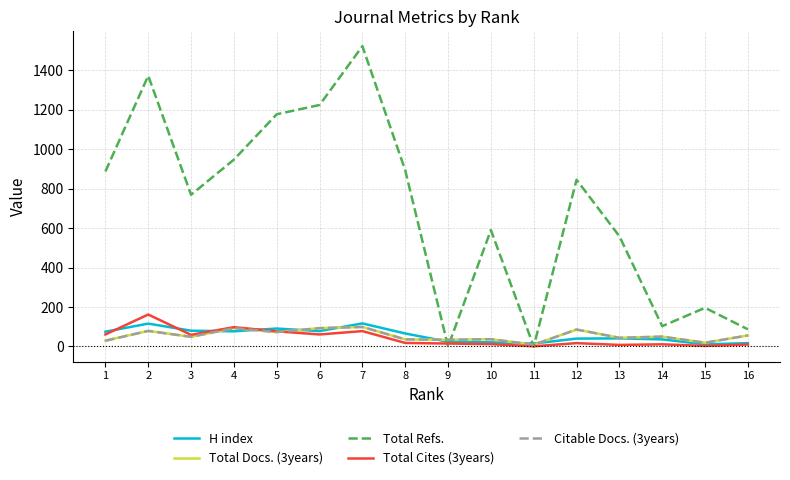

Between which two adjacent categories do Total Refs. and Total Docs. (3years) first intersect?

8 and 9